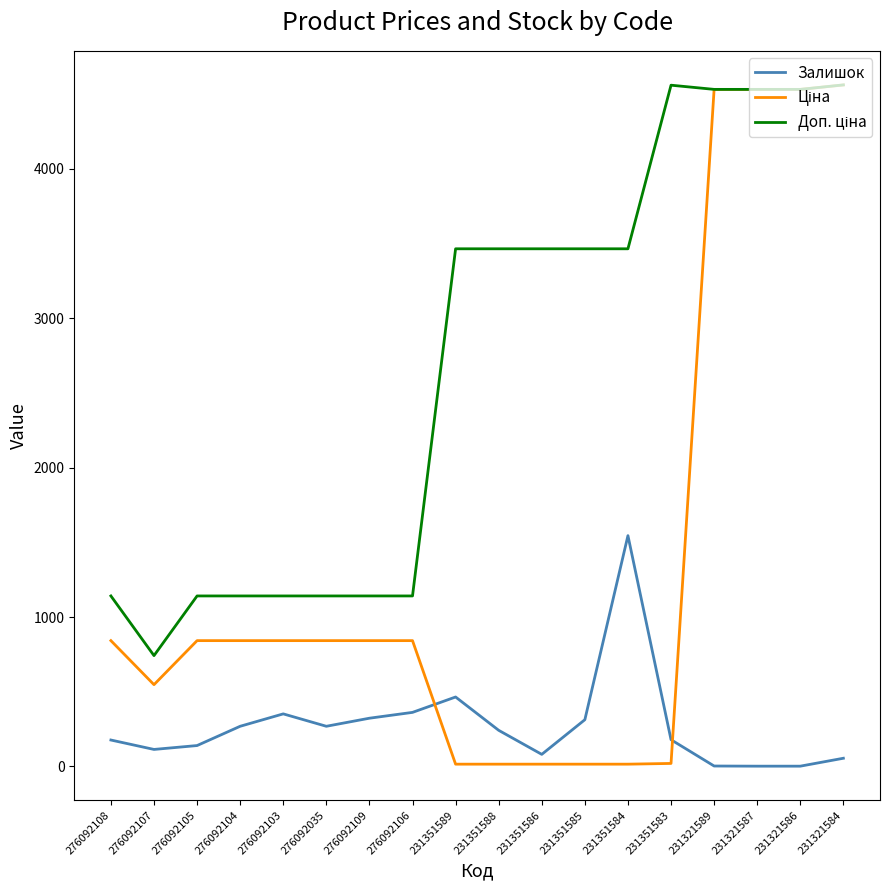

What is the maximum value shown in the chart?

4562.0